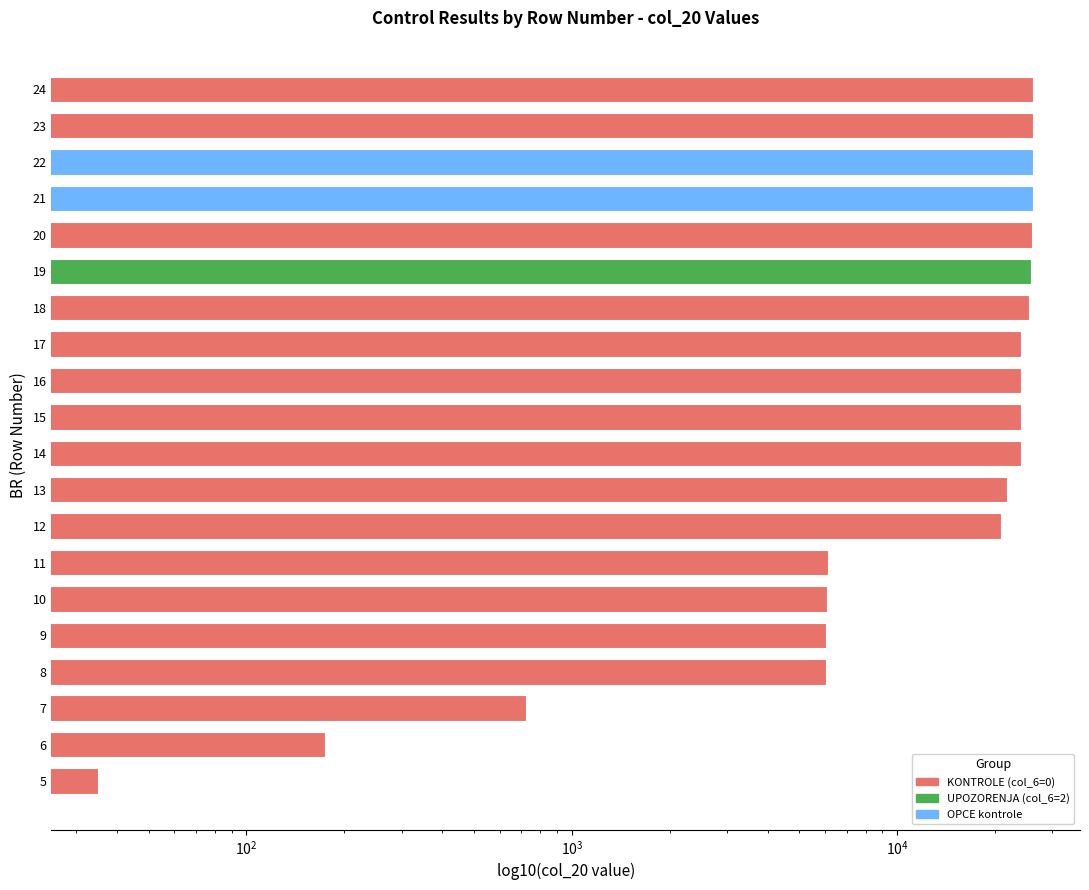

The value at 21 is 26161. True or false?

True